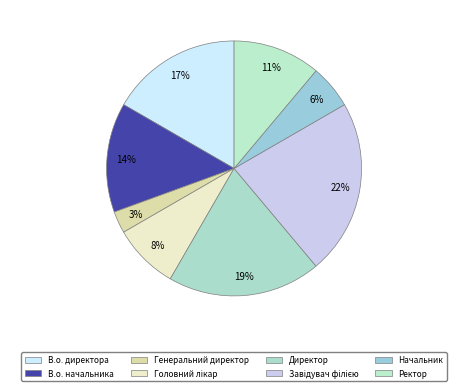

Count the number of slices in the pie.

8